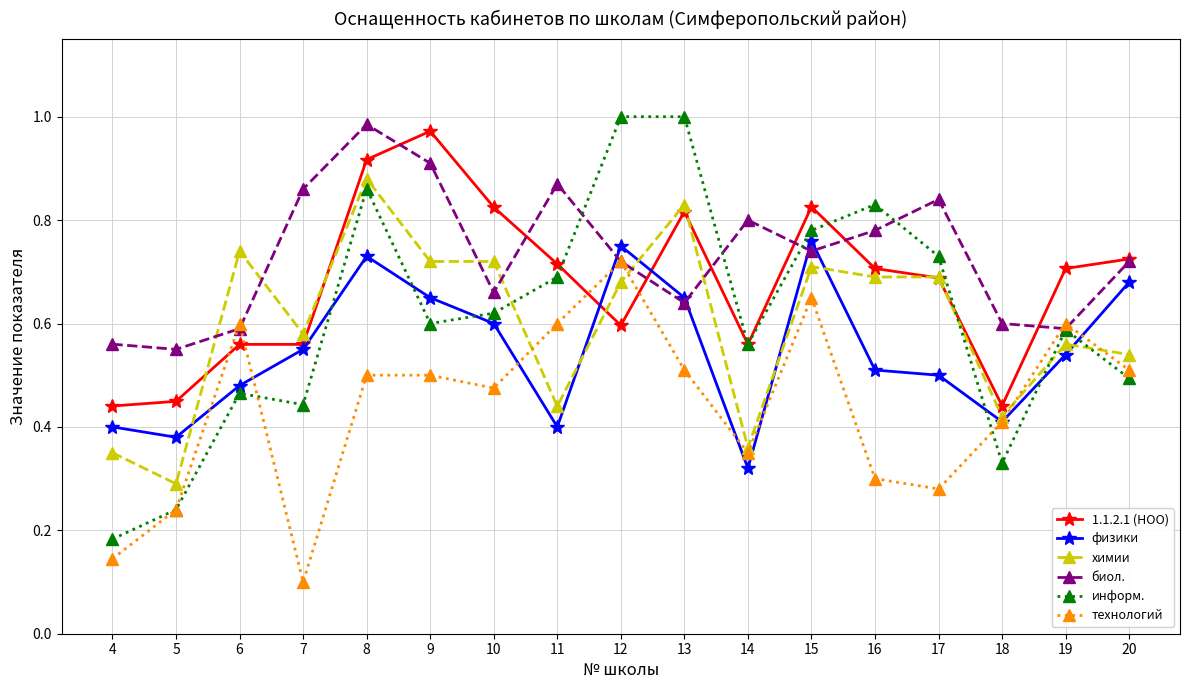

Which category has the highest value in the технологий series?

12